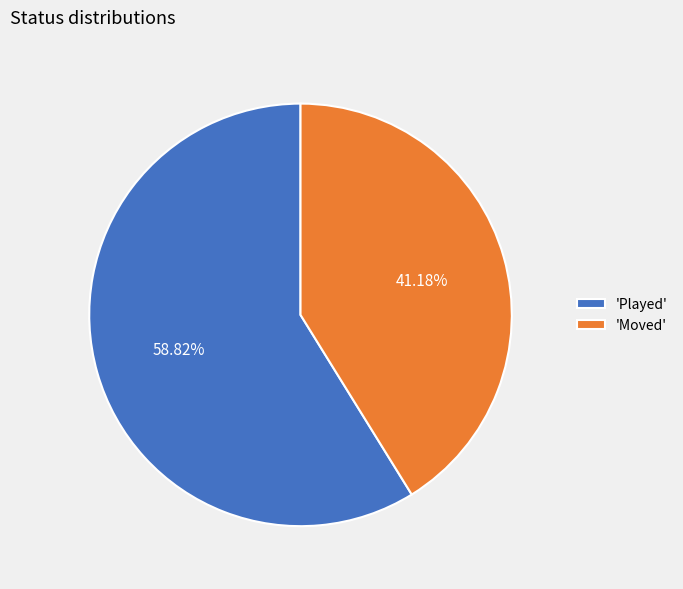

Is the sum of 'Moved' and 'Played' greater than half?

Yes